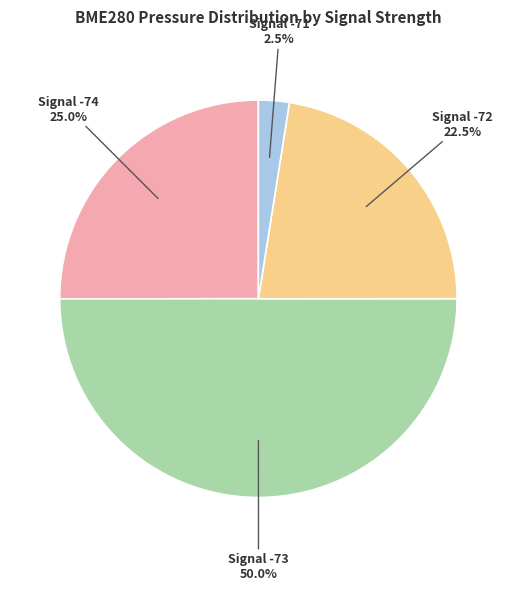

How many segments does this pie chart have?

4